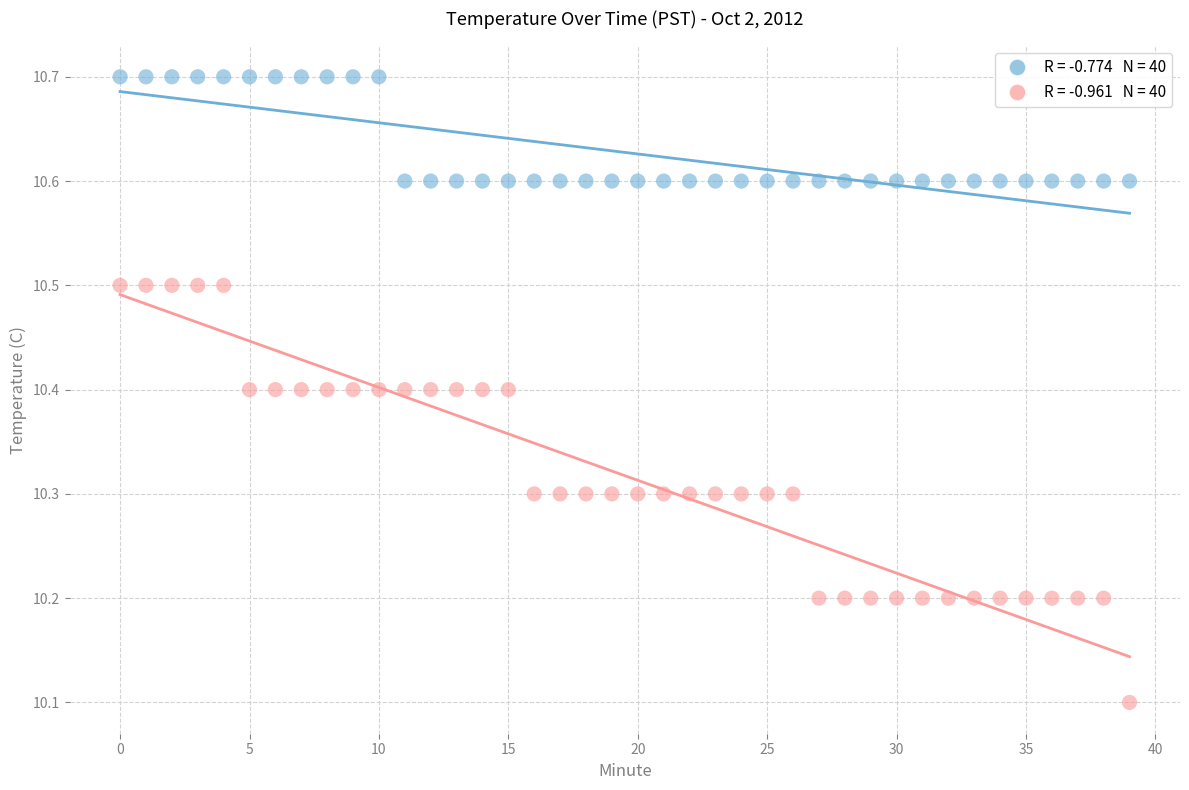

Across all data points, what is the range of Y values (max minus min)?

0.6